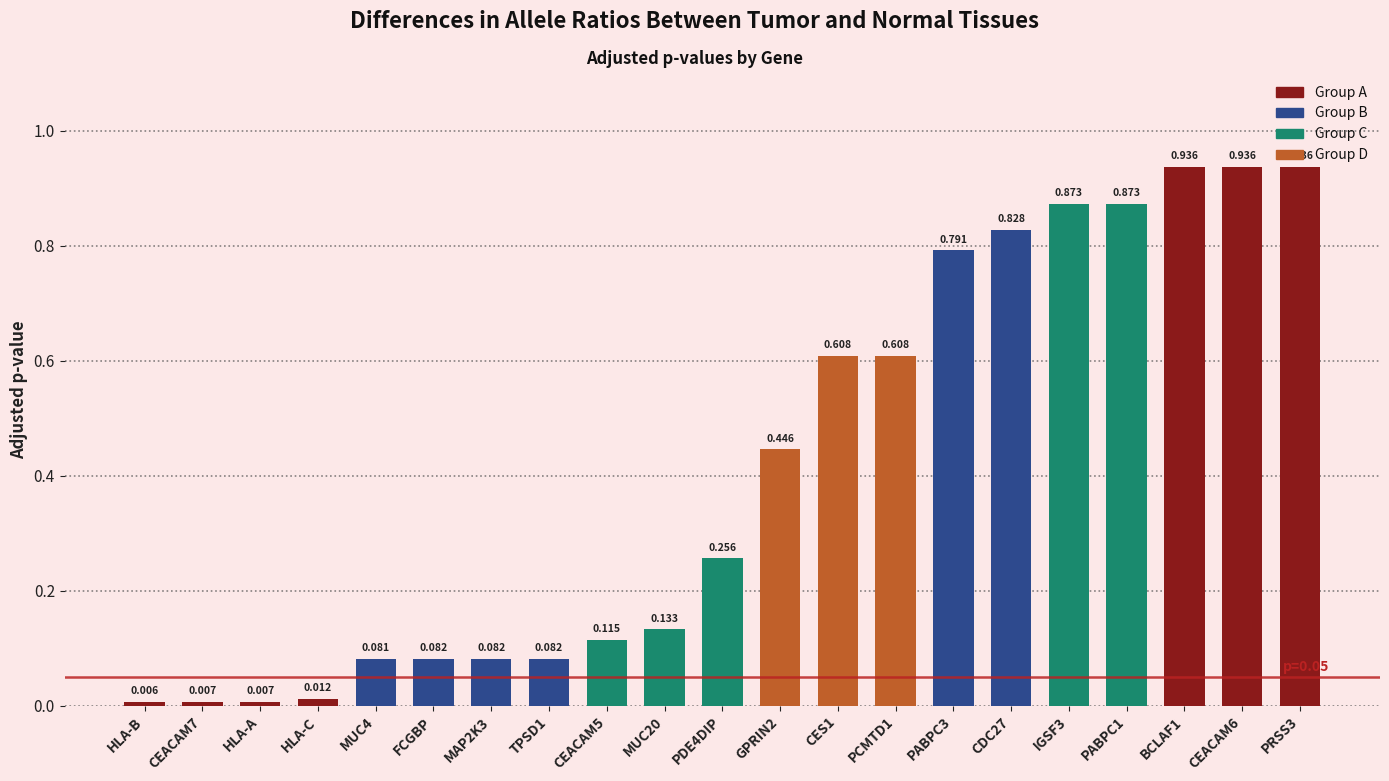

What is the label of the 19th bar from the right?

HLA-A